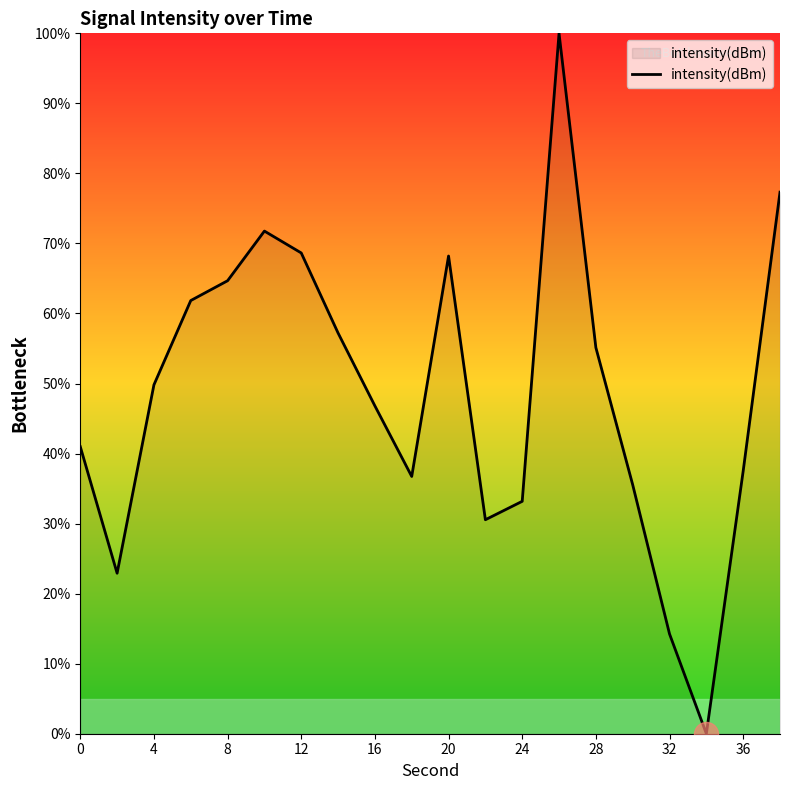

What is the maximum value shown in the chart?

100.0